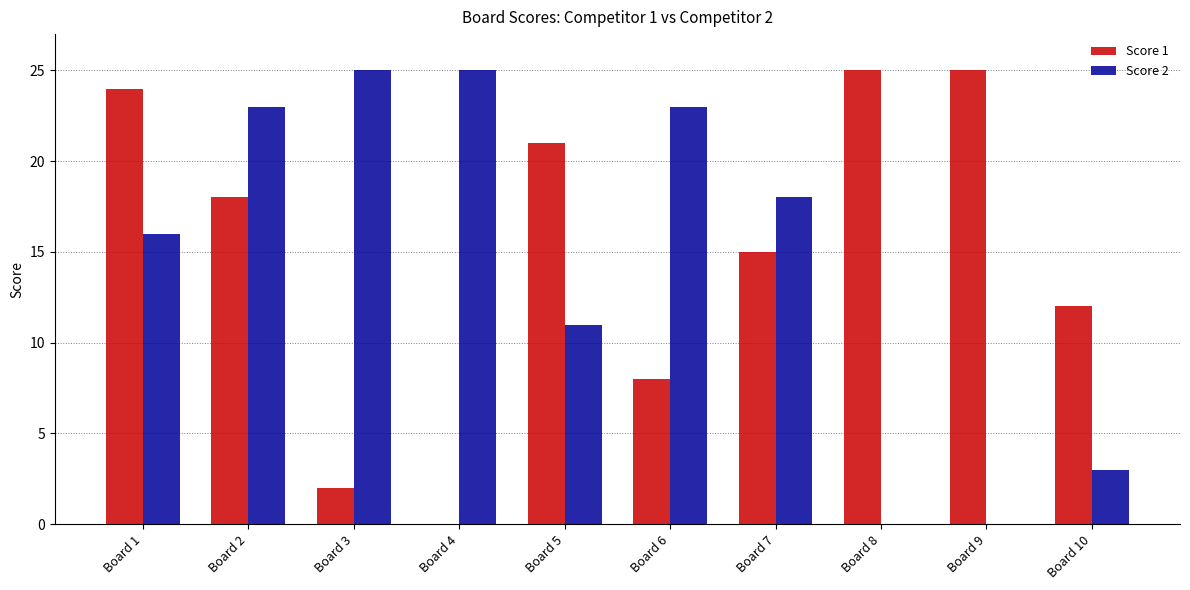

At which label is Score 1 closest to 12?

Board 10